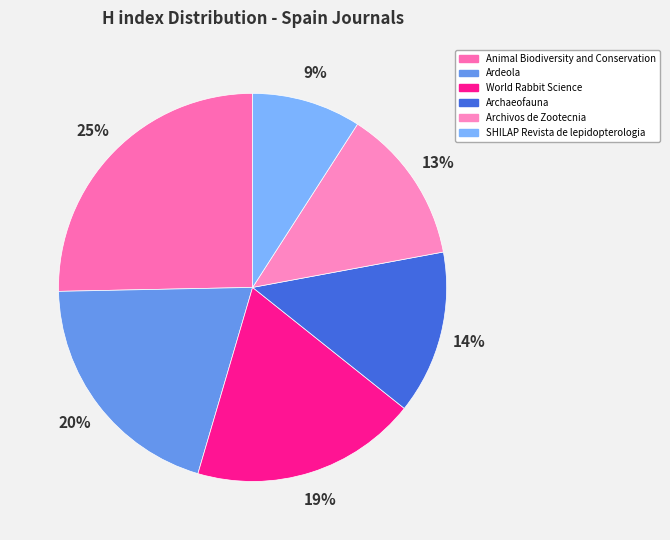

The Archivos de Zootecnia slice represents 13% of the pie. True or false?

True